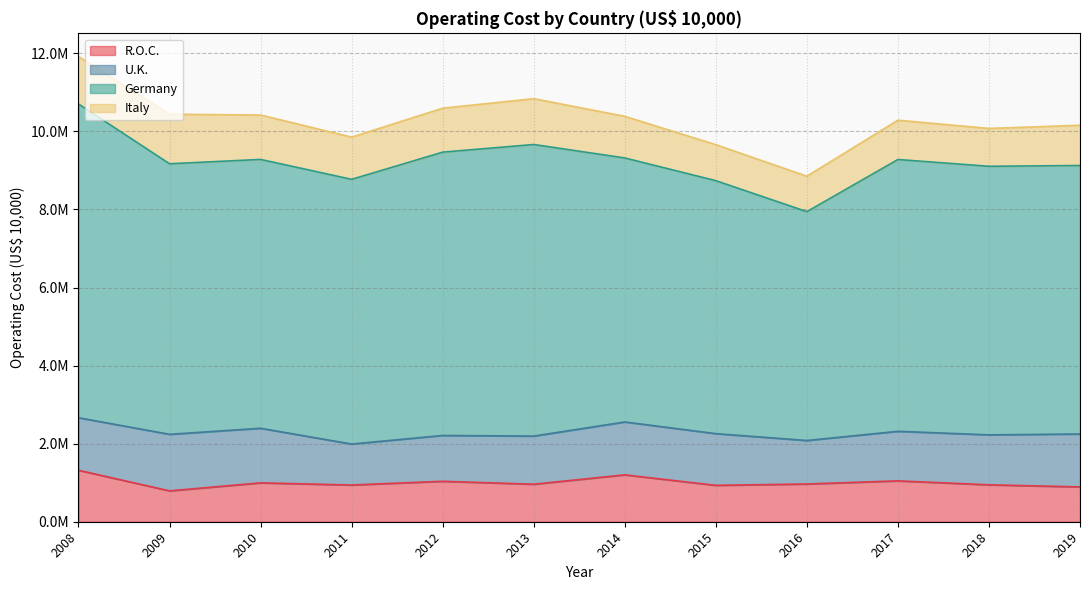

Rank the categories by R.O.C. value from lowest to highest.

2009, 2019, 2015, 2011, 2018, 2013, 2016, 2010, 2012, 2017, 2014, 2008